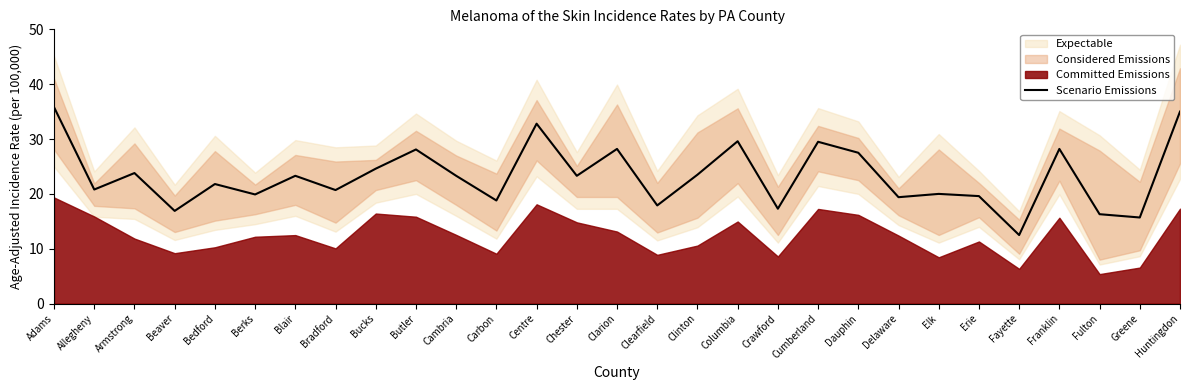

What is the lowest value of the Scenario Emissions series?

12.5